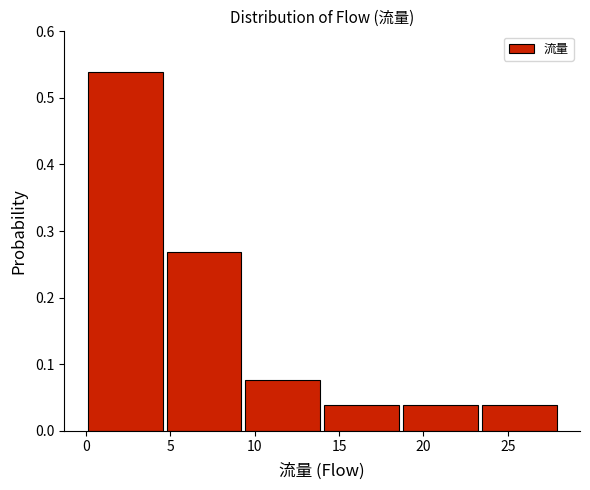

Reading left to right, transcribe this chart: for each bar, give the range it covers on the x-axis and its height. Neither the bar edges nor the heights are printed on the chart, so give them approximately, as read against the axes.

0.0 to 4.5: 0.54
4.5 to 9.5: 0.27
9.5 to 14.0: 0.08
14.0 to 18.5: 0.04
18.5 to 23.5: 0.04
23.5 to 28.0: 0.04